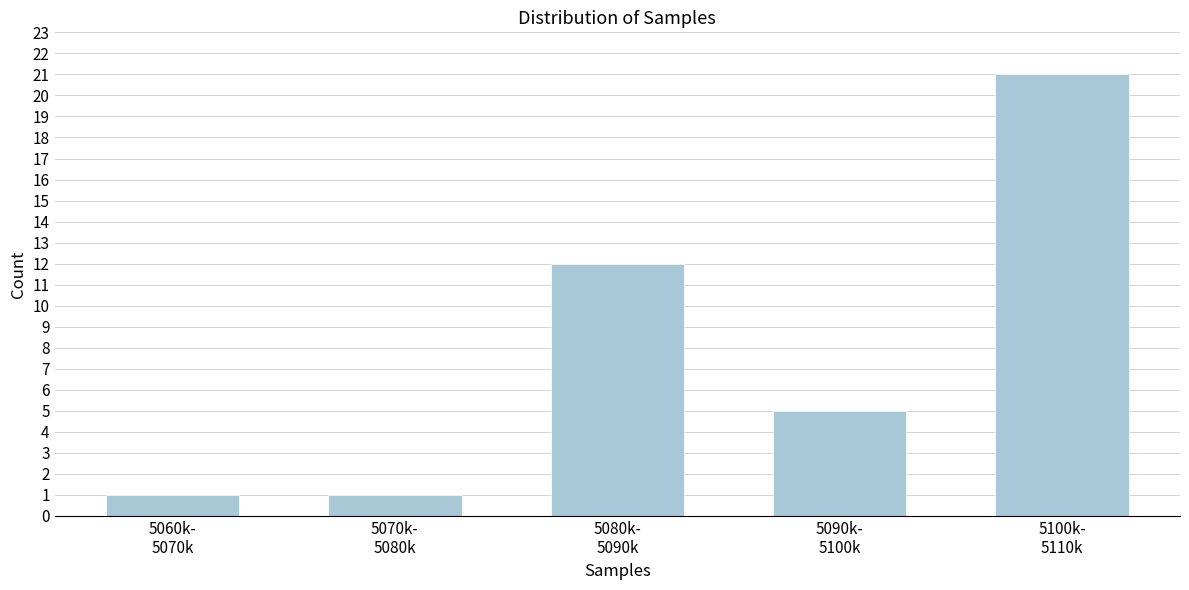

Reading right to left, transcribe all the data shown in this chart.

21	5	12	1	1